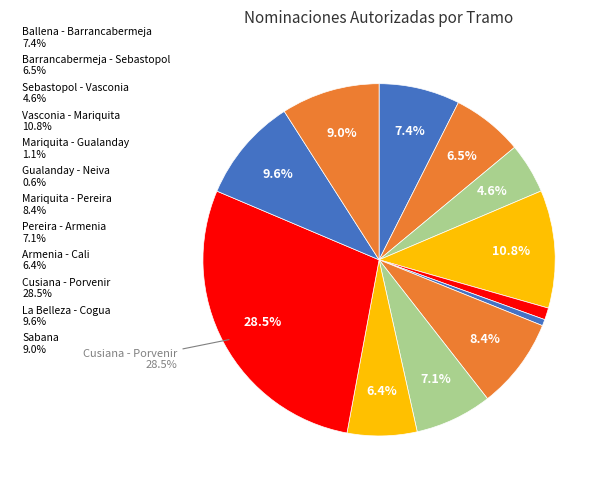

To the nearest percent, what is the average slice percentage?

8%